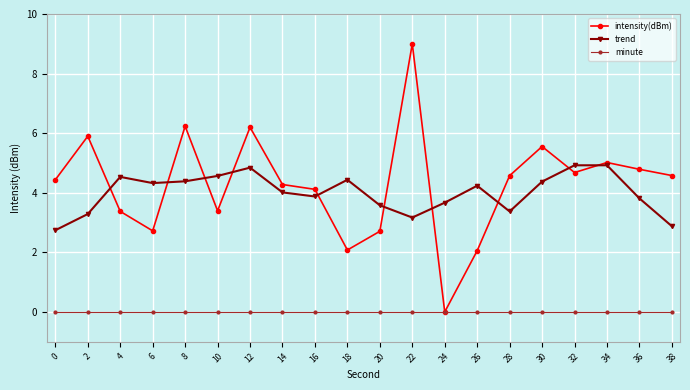

True or false: intensity(dBm) has a value of 1.8 at 16.

False